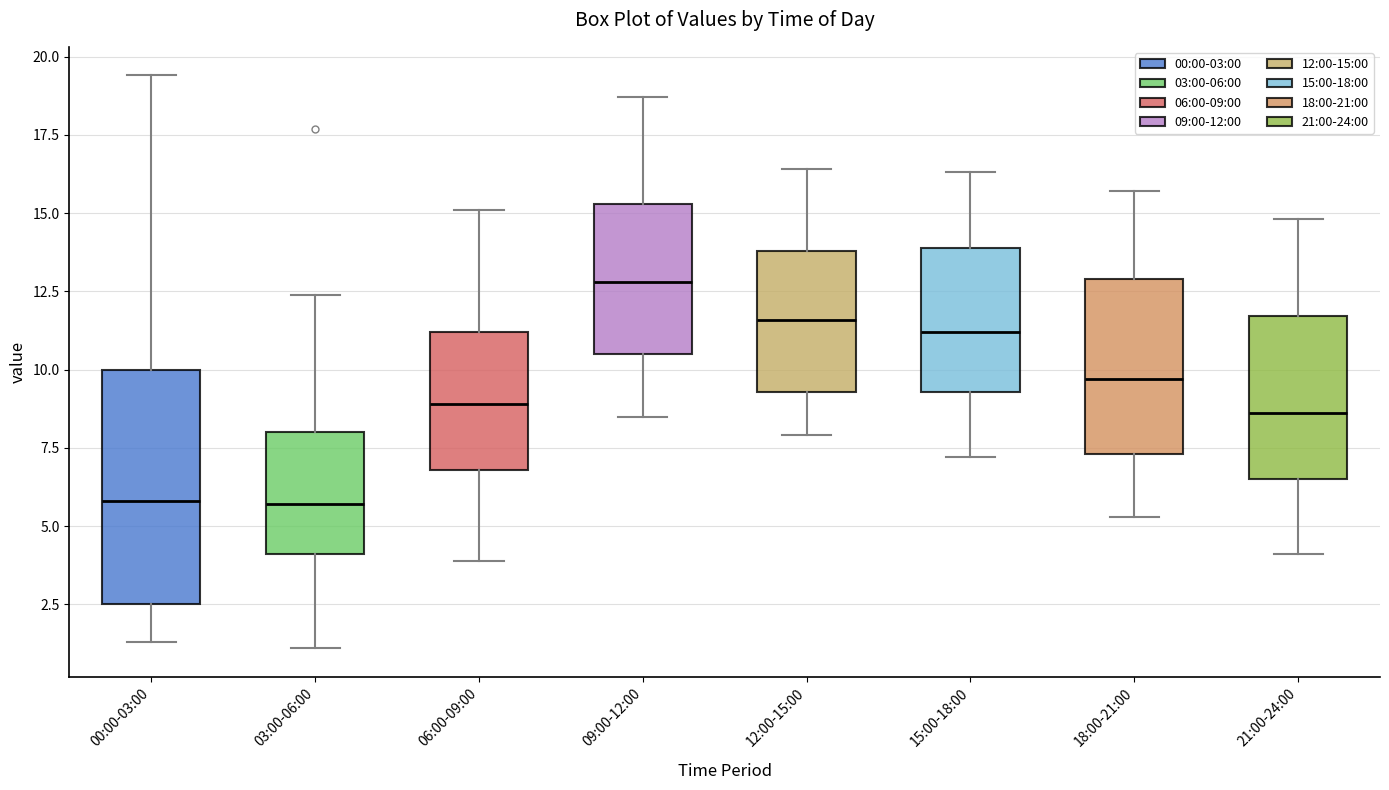

Comparing the boxes themselves (not the whiskers), which one is the tallest?

00:00-03:00